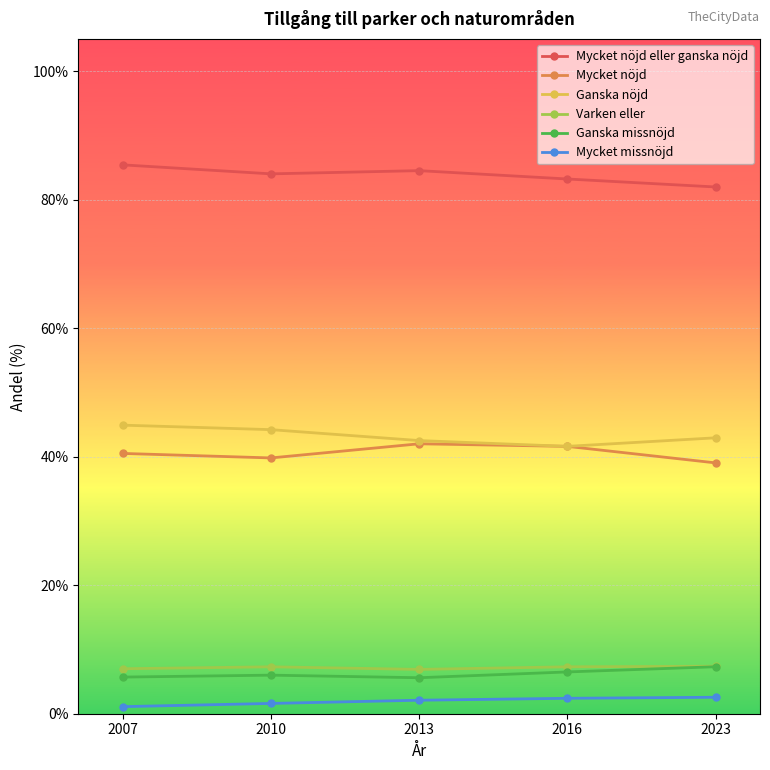

Which series has the largest total across all categories?

Mycket nöjd eller ganska nöjd